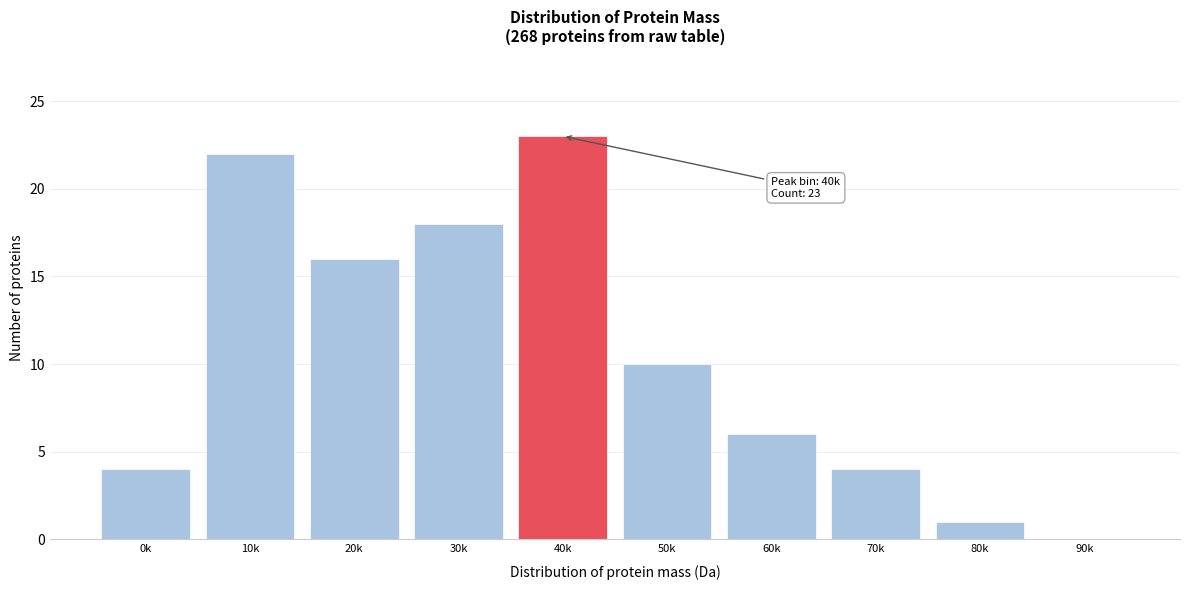

Reading left to right, extract all data points from this chart.

0k=4	10k=22	20k=16	30k=18	40k=23	50k=10	60k=6	70k=4	80k=1	90k=0